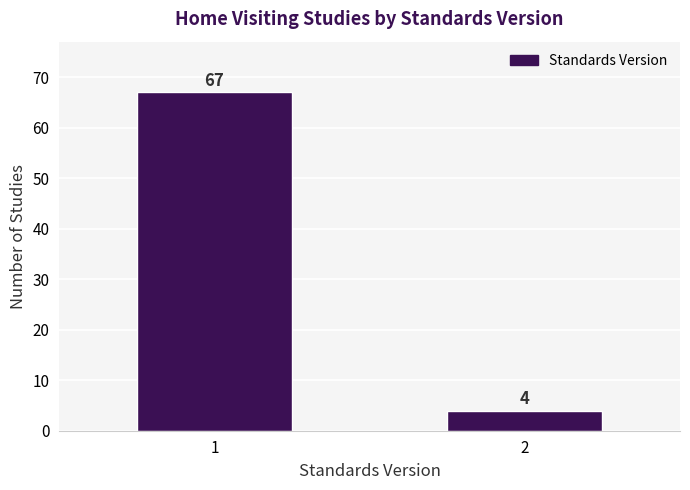

Reading right to left, transcribe all the data shown in this chart.

2=4	1=67